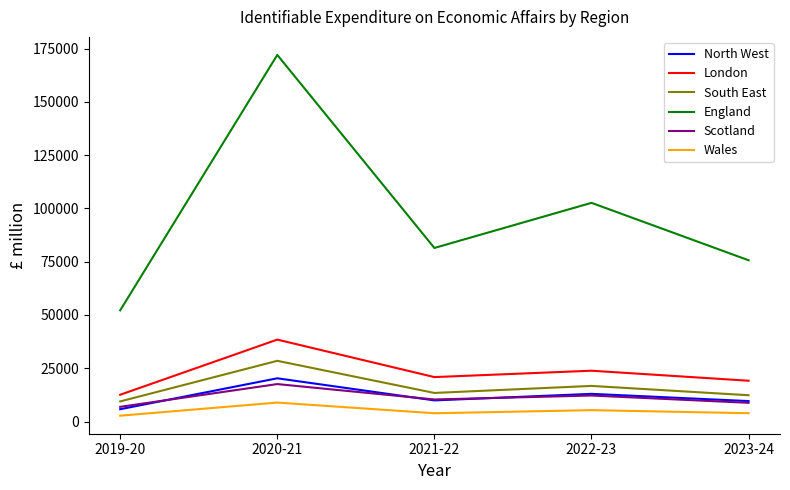

Which series has the widest spread of values?

England